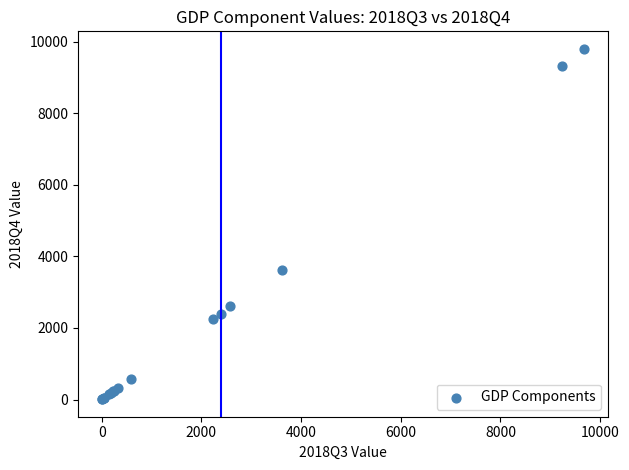

What Y value in the scatter plot is closest to 4905?

3618.1